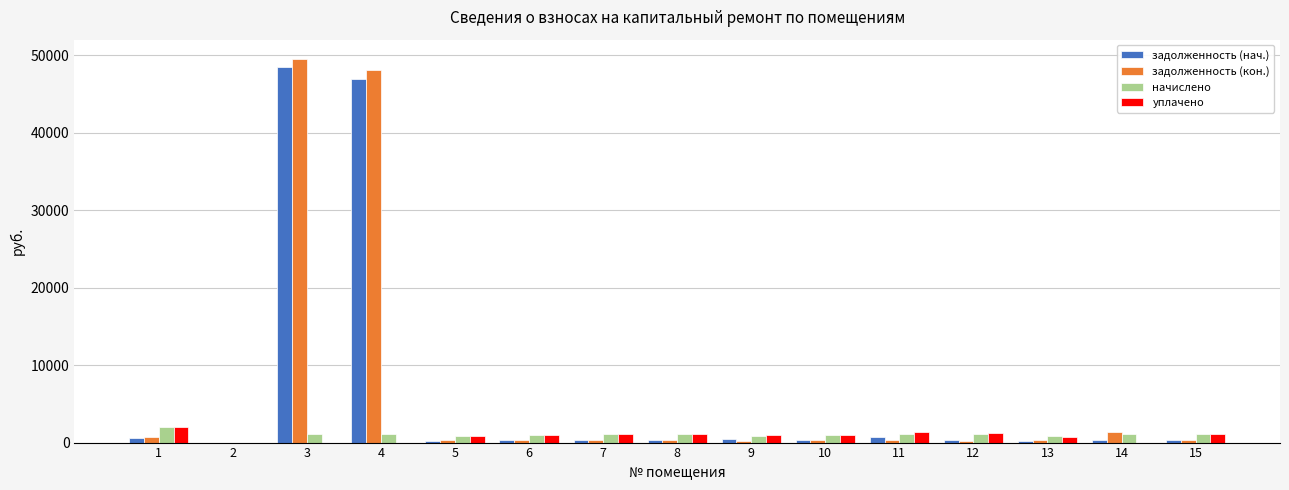

What is the average value of the задолженность (нач.) series?

6656.3